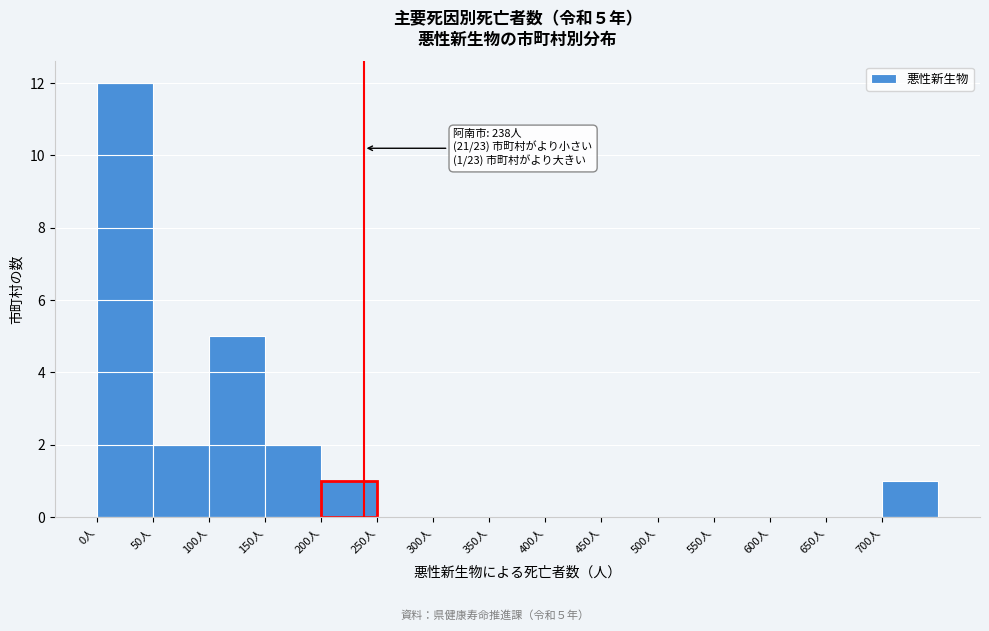

Over which range of the x-axis is the bar tallest?

0 to 50